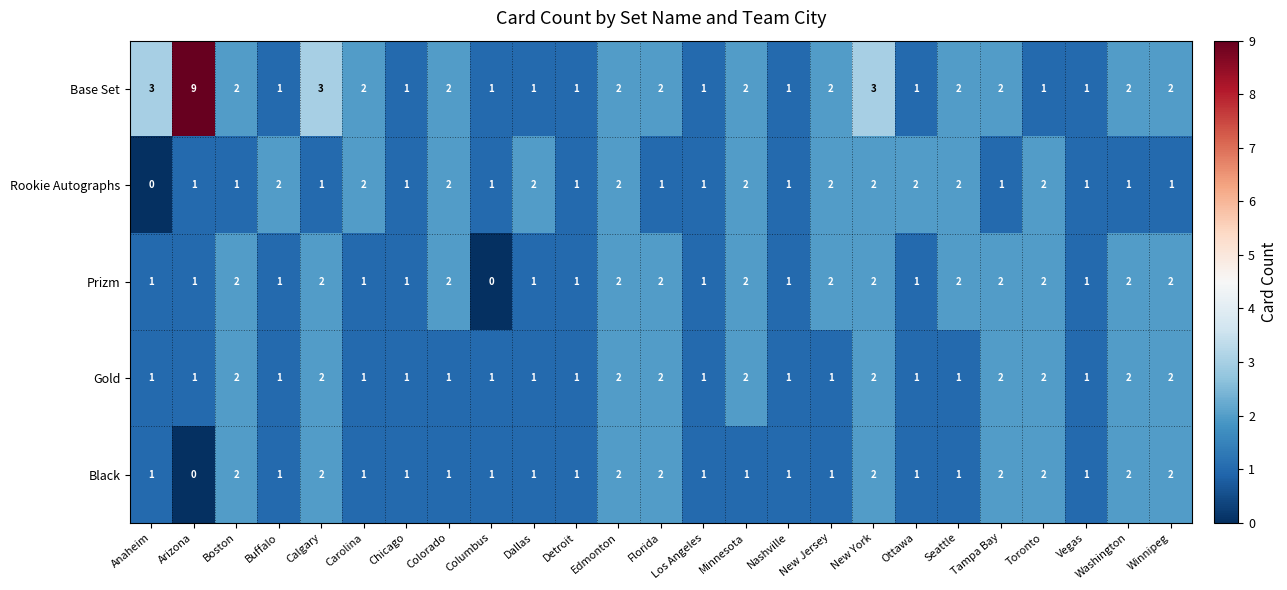

Which series has the largest range (max minus min)?

Base Set